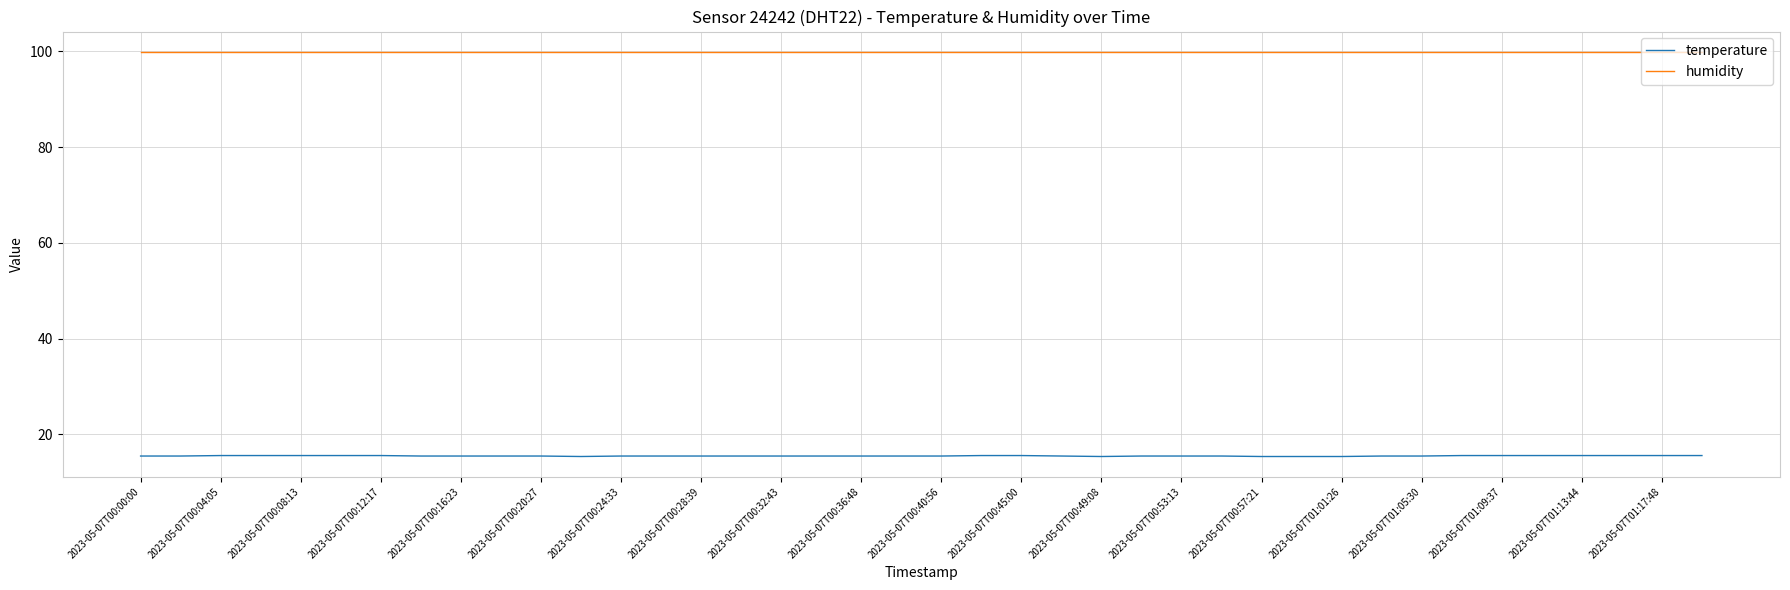

List the series in order of their overall mean, lowest first.

temperature, humidity